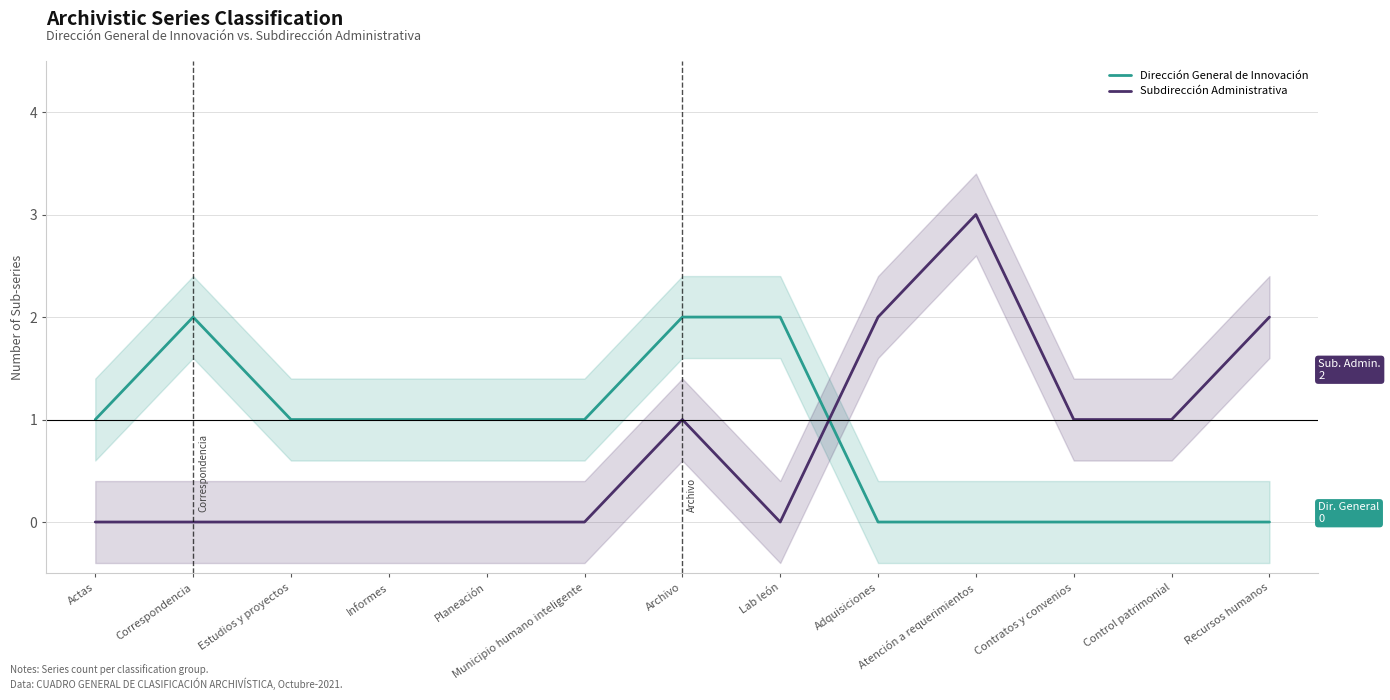

Reading right to left, transcribe all the data shown in this chart.

Dirección General de Innovación: 0	0	0	0	0	2	2	1	1	1	1	2	1
Subdirección Administrativa: 2	1	1	3	2	0	1	0	0	0	0	0	0